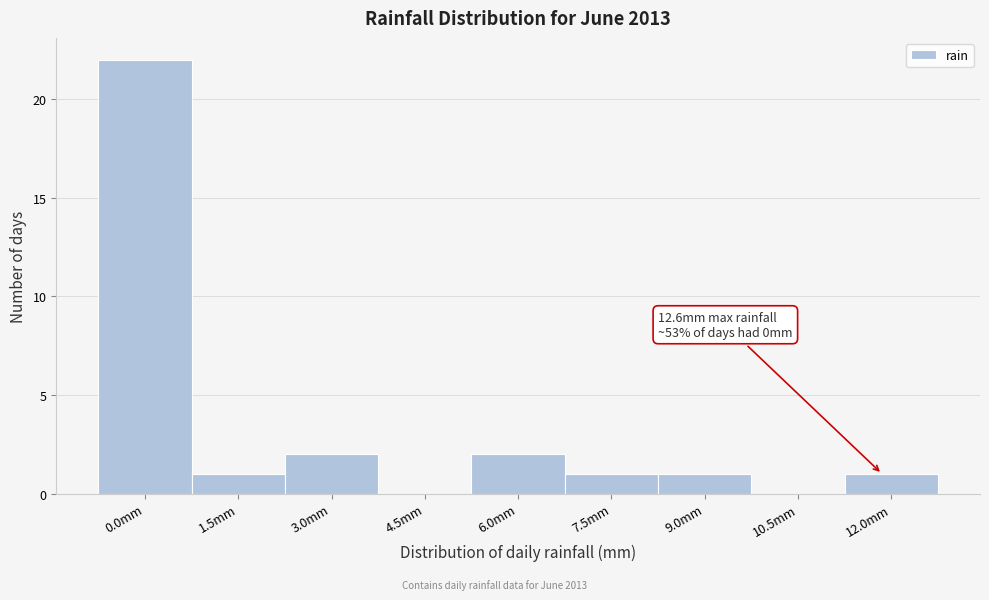

Reading left to right, transcribe all the data shown in this chart.

0.0mm=22	1.5mm=1	3.0mm=2	4.5mm=0	6.0mm=2	7.5mm=1	9.0mm=1	10.5mm=0	12.0mm=1